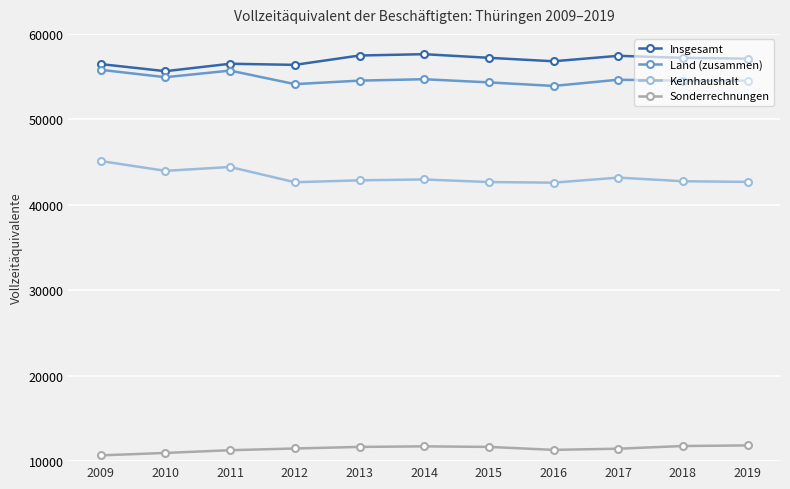

Is the value of Insgesamt at 2010 greater than the value of Kernhaushalt at 2014?

Yes